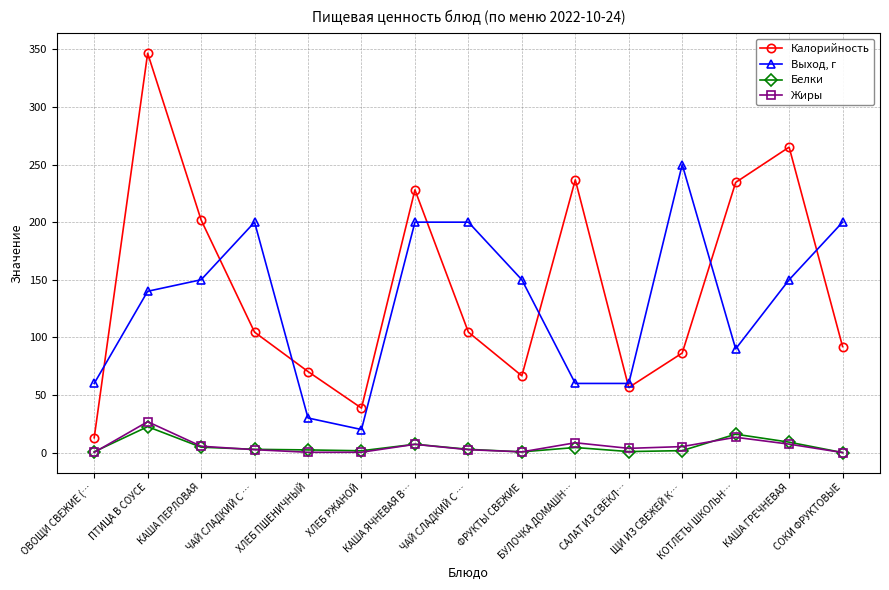

What is the label of the 13th point from the right?

КАША ПЕРЛОВАЯ